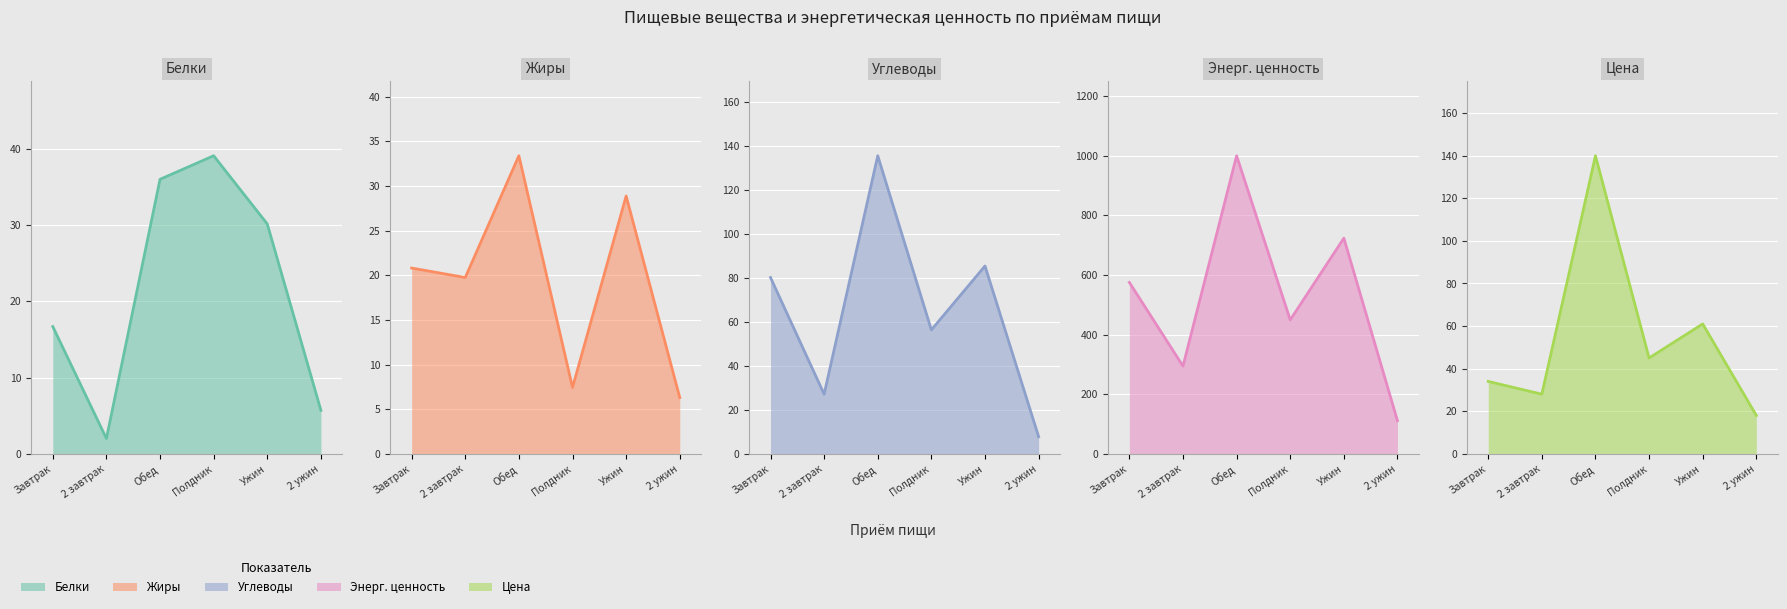

Read the Жиры (line) value at Завтрак.

20.8